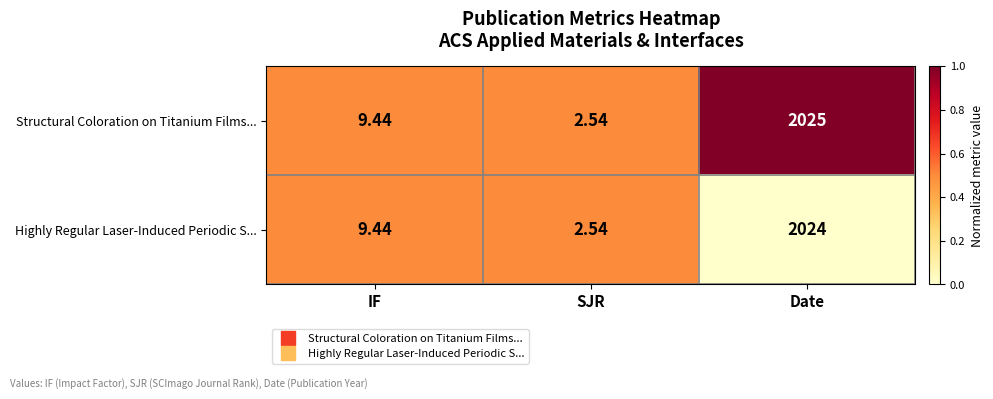

List the series in order of their overall mean, highest first.

Structural Coloration on Titanium Films..., Highly Regular Laser-Induced Periodic S...